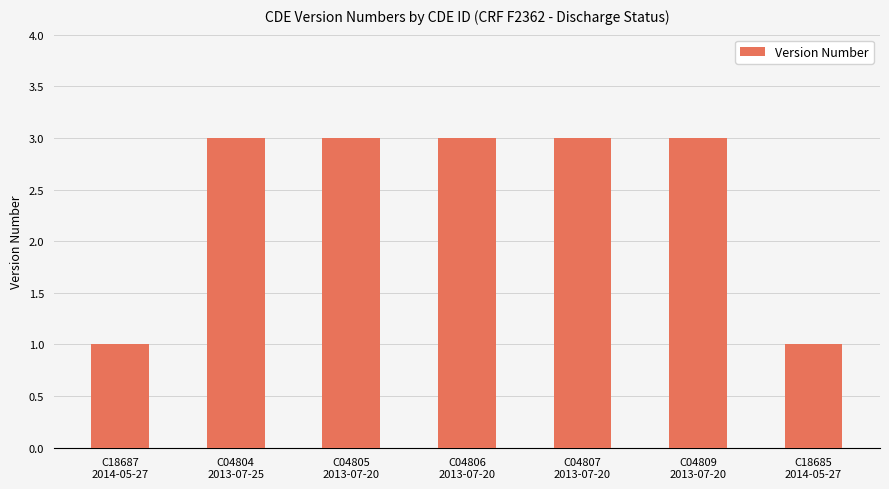

Reading left to right, extract all data points from this chart.

C18687
2014-05-27=1	C04804
2013-07-25=3	C04805
2013-07-20=3	C04806
2013-07-20=3	C04807
2013-07-20=3	C04809
2013-07-20=3	C18685
2014-05-27=1